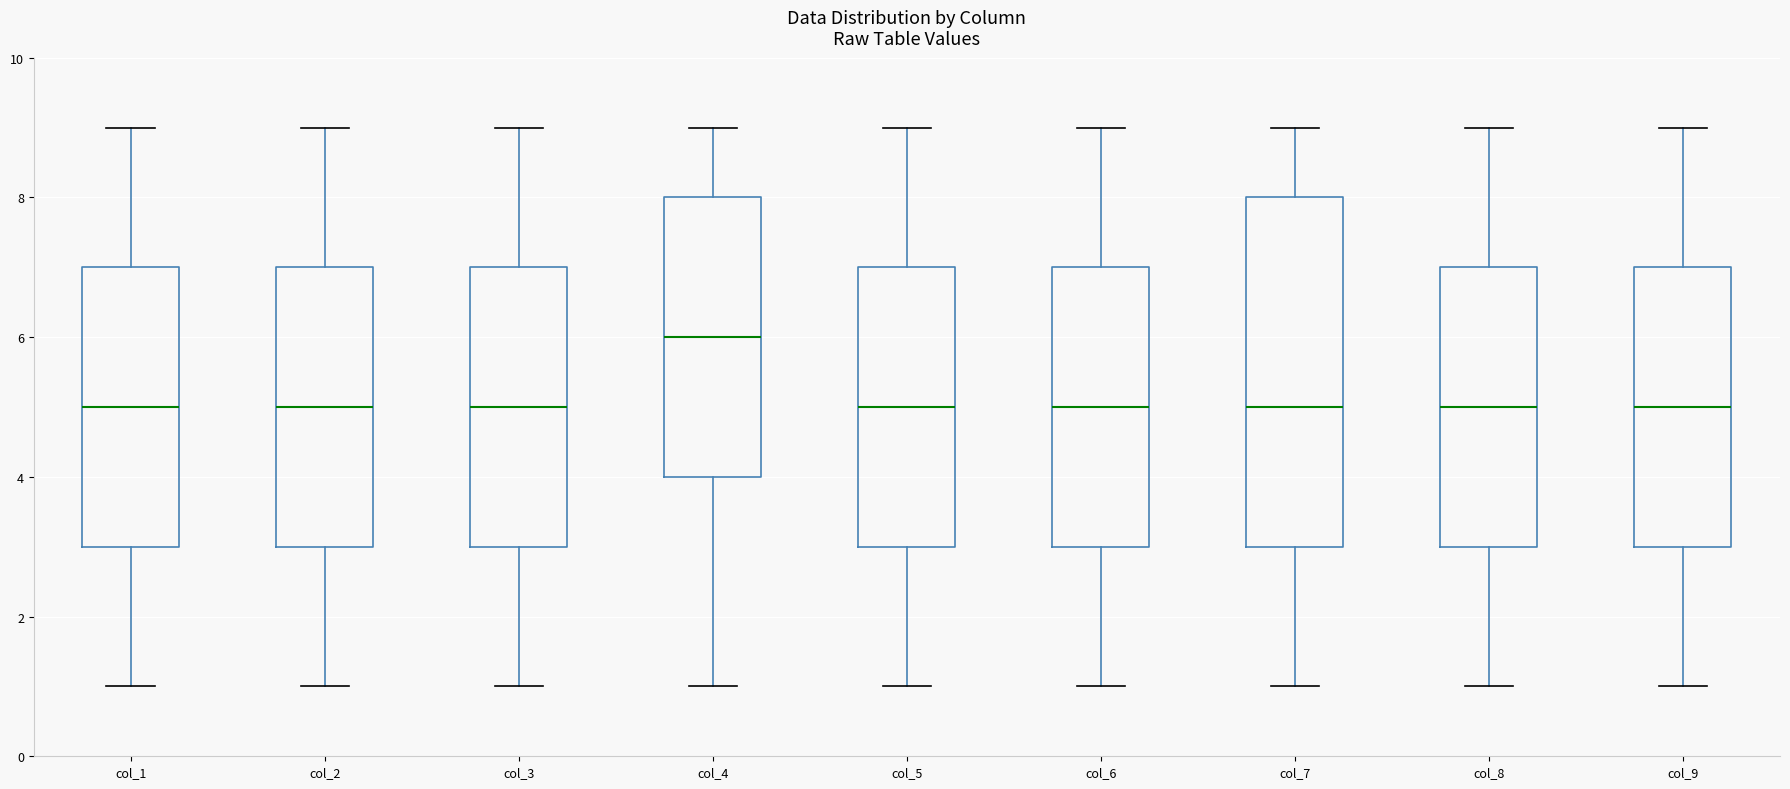

Which box is the tallest, from its lower edge to its upper edge?

col_7